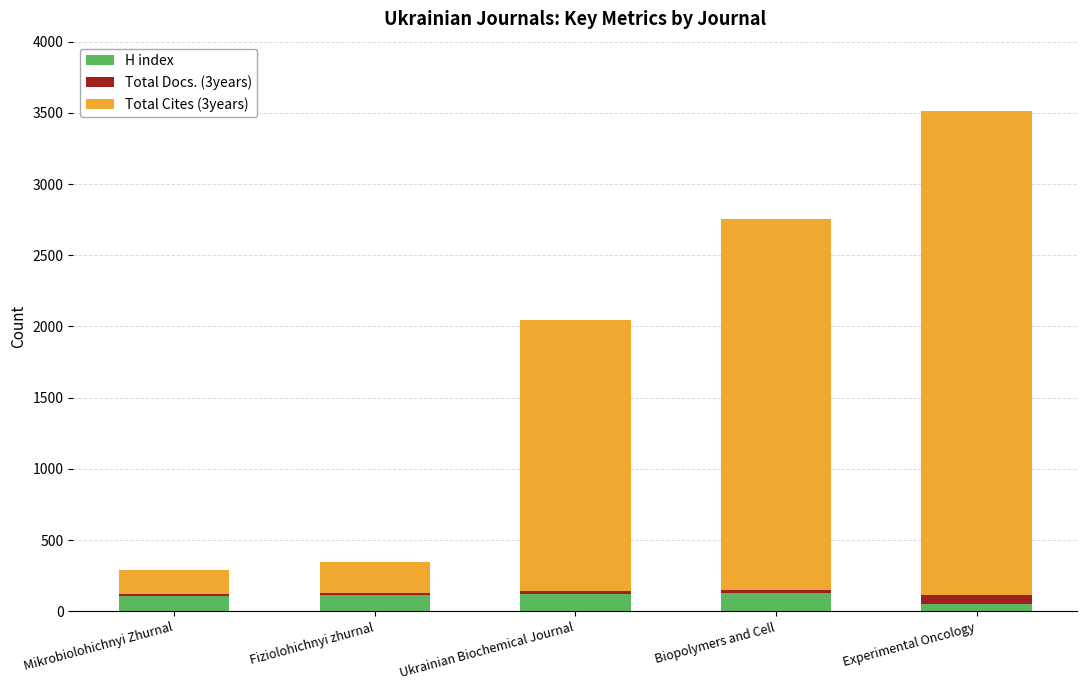

What is the sum of all H index values?

527